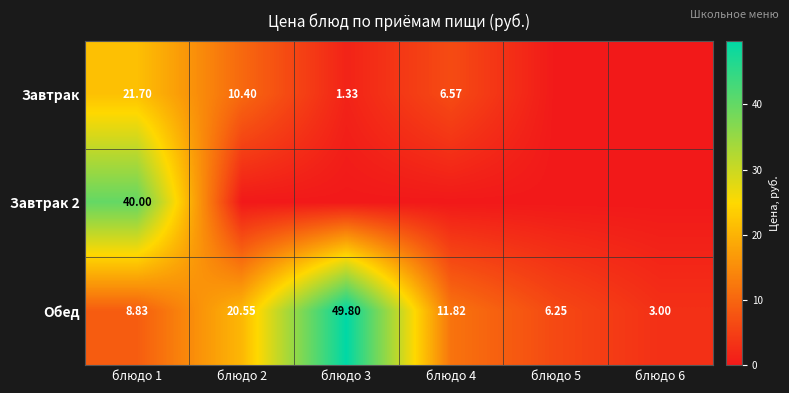

Which category has the highest value across all series?

блюдо 3